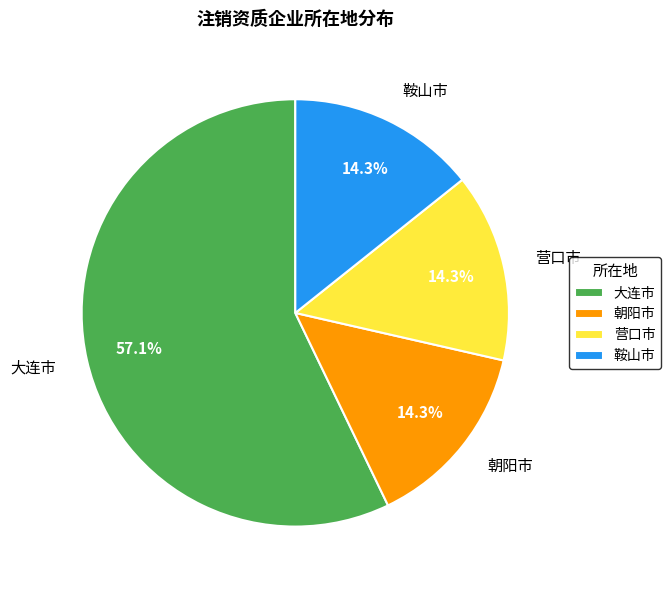

To the nearest percent, what portion does 大连市 represent?

57%